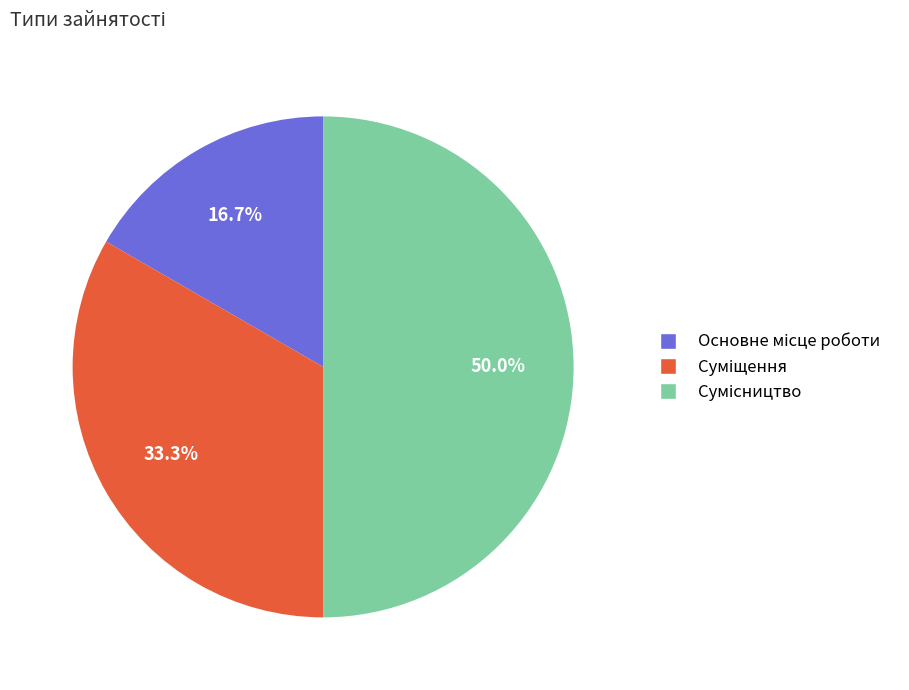

Does Основне місце роботи account for over 50% of the chart?

No